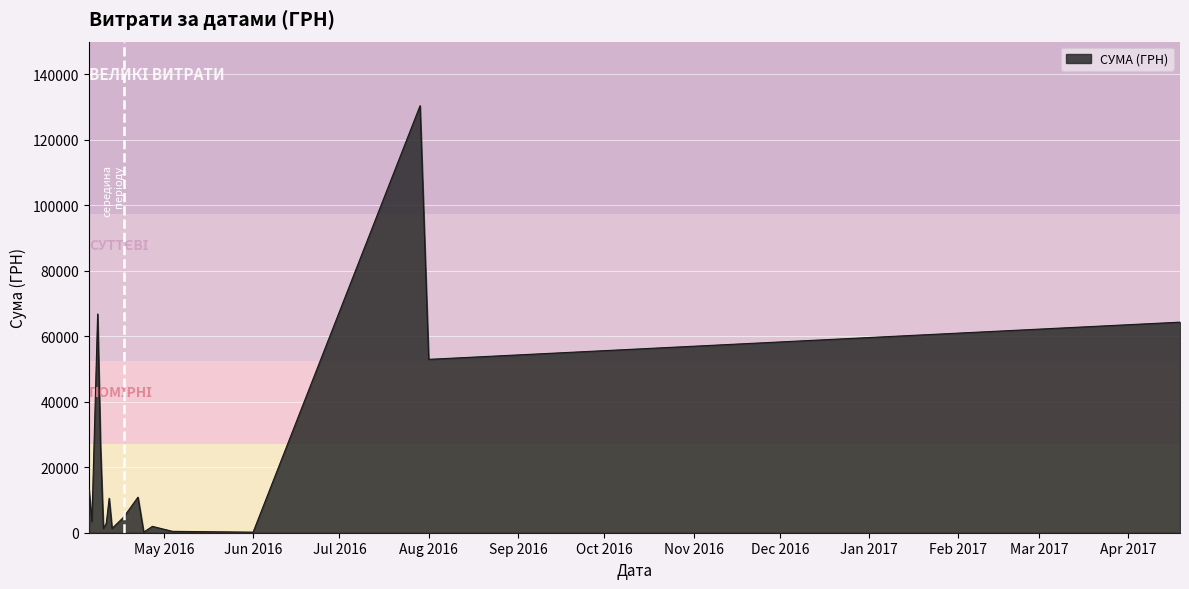

What is the difference between the second highest and second lowest values?

66606.7